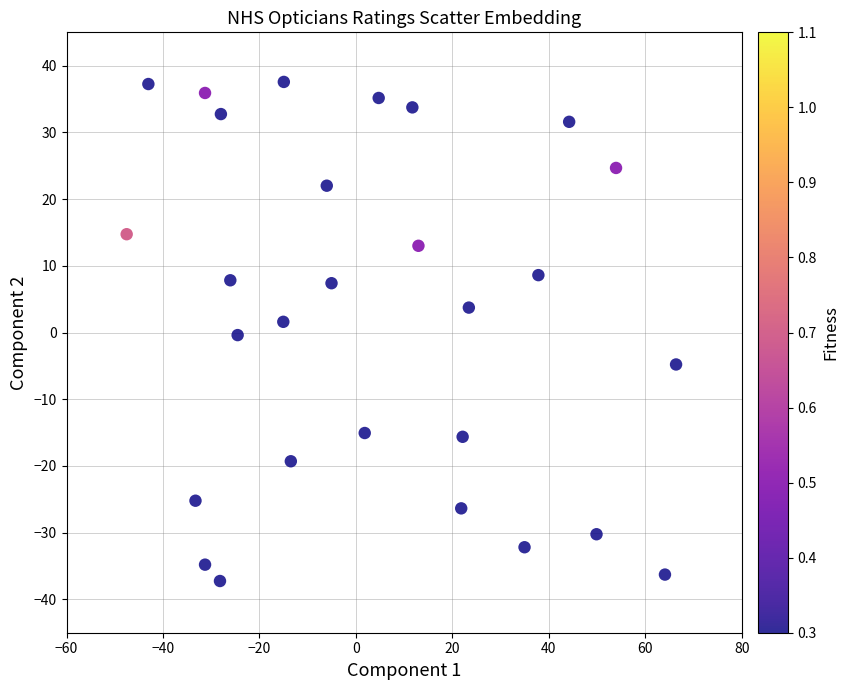

What is the range of X values (max minus min)?

113.9